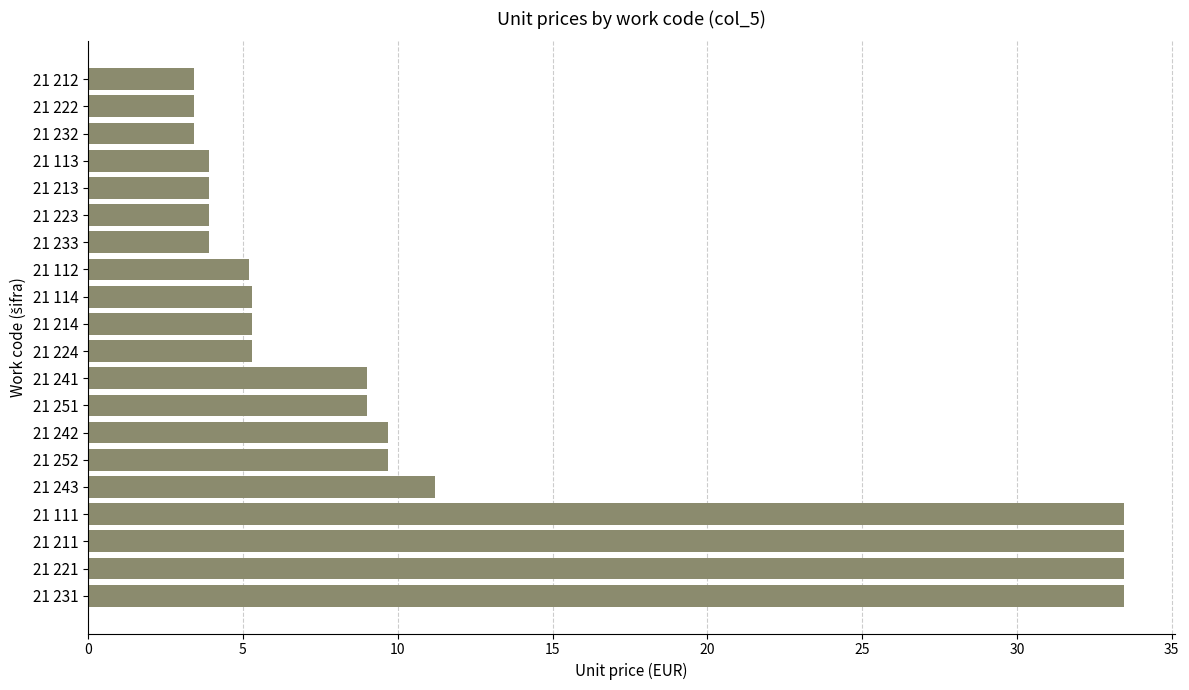

Where is the data nearest to the value 18?

21 243